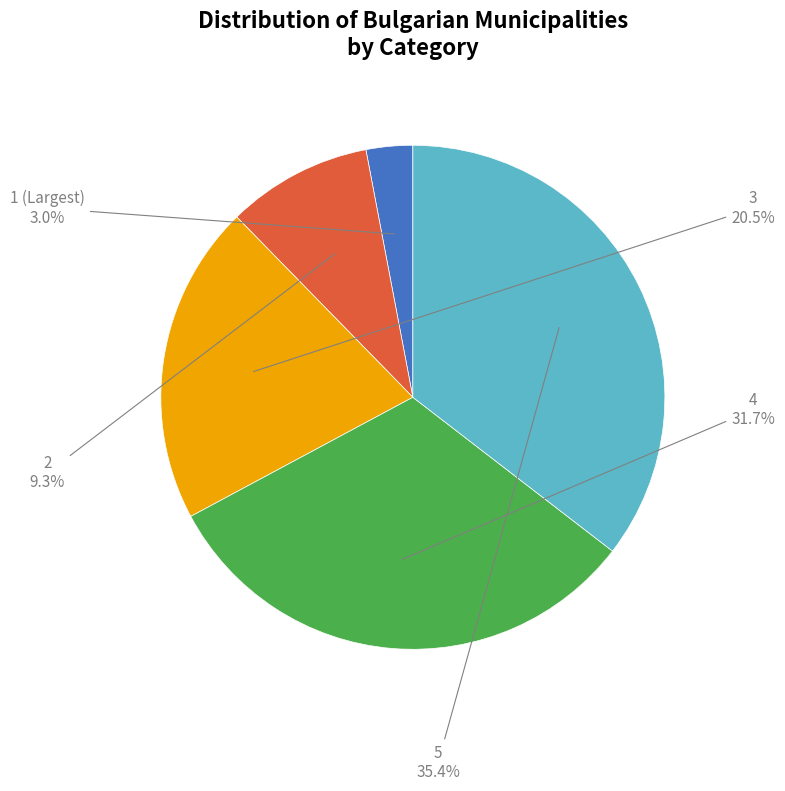

Is there any slice that represents more than half of the pie?

No